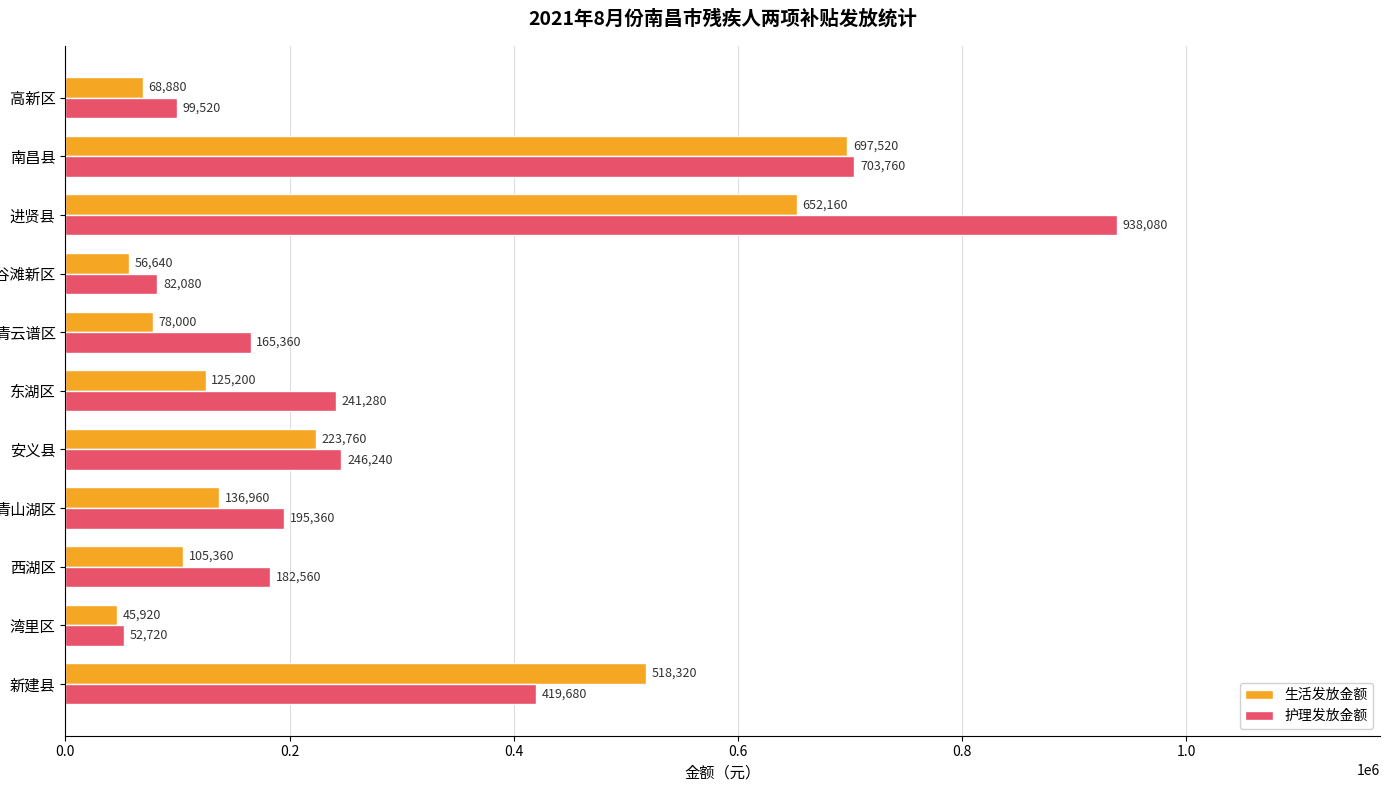

Which label corresponds to the largest value in the chart?

进贤县